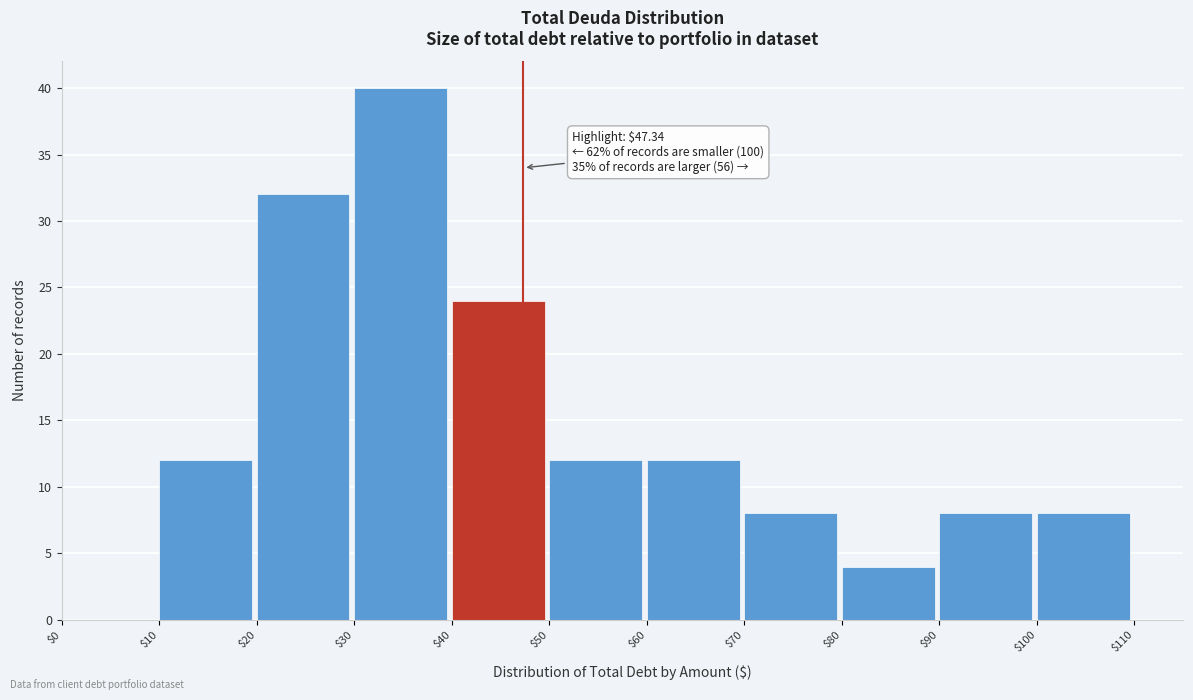

Over which range of the x-axis is the bar tallest?

$30 to $40